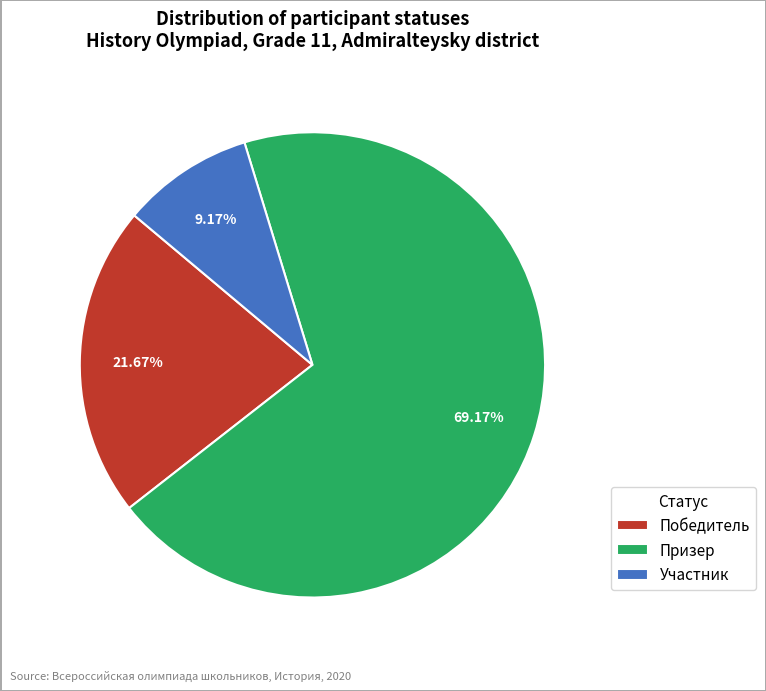

Rank the categories by value from highest to lowest.

Призер, Победитель, Участник